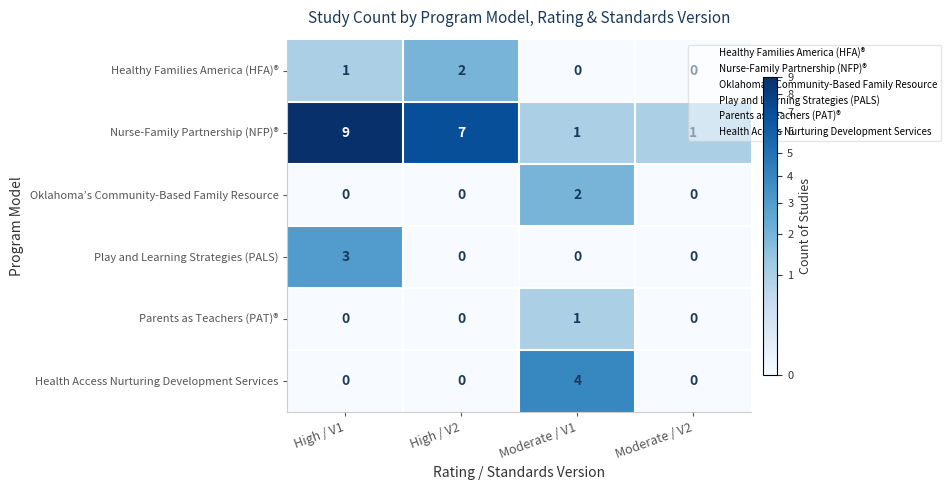

Is the value of Nurse-Family Partnership (NFP)® at Moderate / V1 greater than the value of Play and Learning Strategies (PALS) at Moderate / V1?

Yes